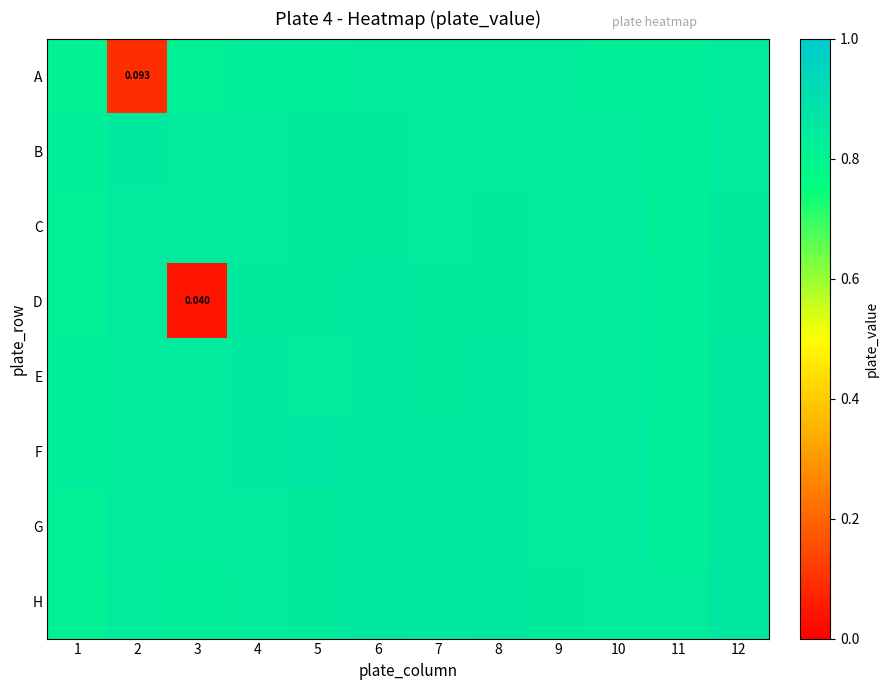

How many data points does each series have?

12